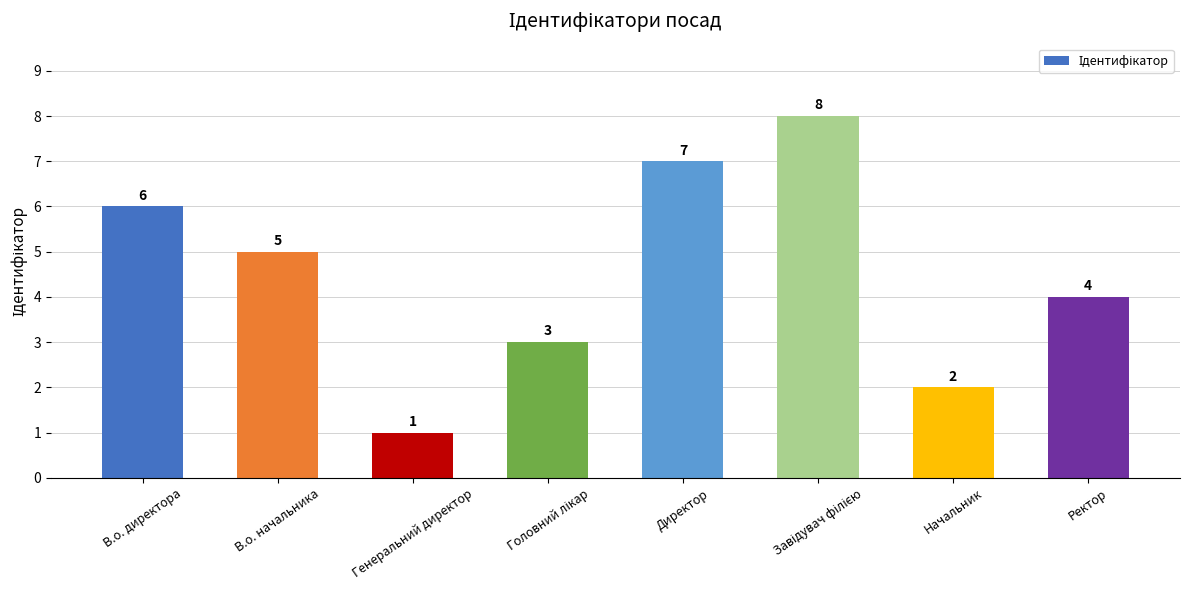

How many data points are less than 5?

4